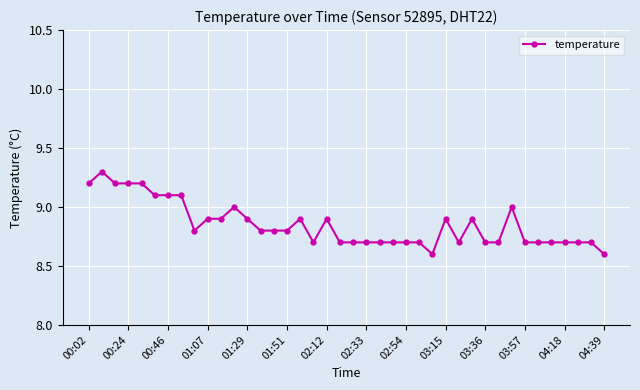

What is the value of the 14th point from the left?

8.8